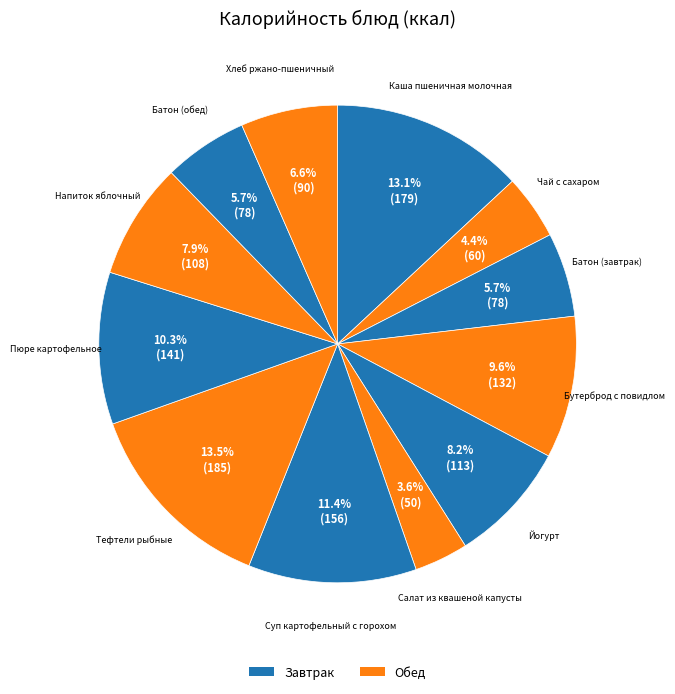

Do Тефтели рыбные and Батон (завтрак) together represent more than half of the pie?

No